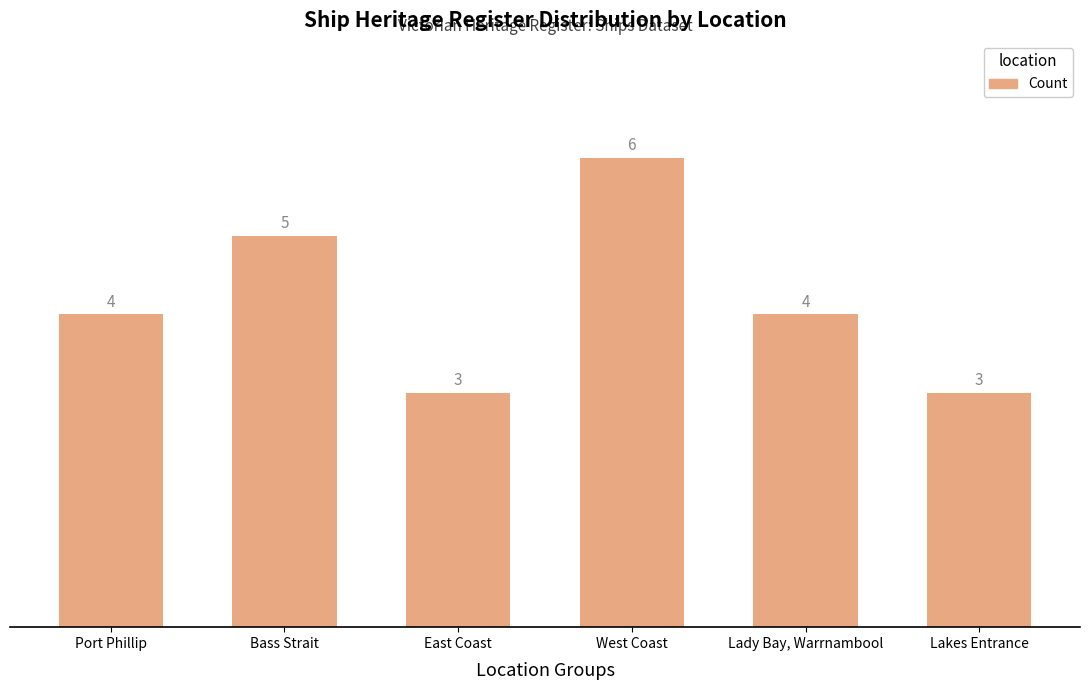

What is the approximate value at East Coast?

3